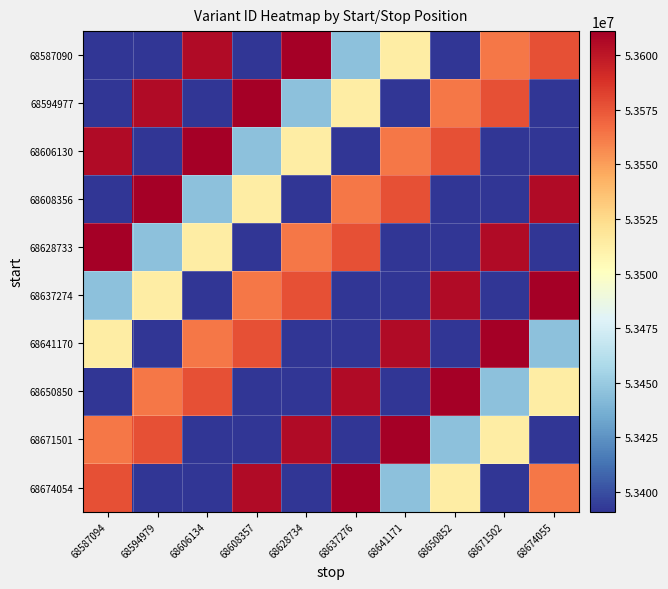

Reading right to left, list all the values displayed in this chart.

68587090: 68674055=53577147	68671502=53563211	68650852=53390986	68641171=53513818	68637276=53445775	68628734=53611087	68608357=53390984	68606134=53605391	68594979=53390983	68587094=53390979
68594977: 68674055=53390979	68671502=53577147	68650852=53563211	68641171=53390986	68637276=53513818	68628734=53445775	68608357=53611087	68606134=53390984	68594979=53605391	68587094=53390983
68606130: 68674055=53390983	68671502=53390979	68650852=53577147	68641171=53563211	68637276=53390986	68628734=53513818	68608357=53445775	68606134=53611087	68594979=53390984	68587094=53605391
68608356: 68674055=53605391	68671502=53390983	68650852=53390979	68641171=53577147	68637276=53563211	68628734=53390986	68608357=53513818	68606134=53445775	68594979=53611087	68587094=53390984
68628733: 68674055=53390984	68671502=53605391	68650852=53390983	68641171=53390979	68637276=53577147	68628734=53563211	68608357=53390986	68606134=53513818	68594979=53445775	68587094=53611087
68637274: 68674055=53611087	68671502=53390984	68650852=53605391	68641171=53390983	68637276=53390979	68628734=53577147	68608357=53563211	68606134=53390986	68594979=53513818	68587094=53445775
68641170: 68674055=53445775	68671502=53611087	68650852=53390984	68641171=53605391	68637276=53390983	68628734=53390979	68608357=53577147	68606134=53563211	68594979=53390986	68587094=53513818
68650850: 68674055=53513818	68671502=53445775	68650852=53611087	68641171=53390984	68637276=53605391	68628734=53390983	68608357=53390979	68606134=53577147	68594979=53563211	68587094=53390986
68671501: 68674055=53390986	68671502=53513818	68650852=53445775	68641171=53611087	68637276=53390984	68628734=53605391	68608357=53390983	68606134=53390979	68594979=53577147	68587094=53563211
68674054: 68674055=53563211	68671502=53390986	68650852=53513818	68641171=53445775	68637276=53611087	68628734=53390984	68608357=53605391	68606134=53390983	68594979=53390979	68587094=53577147